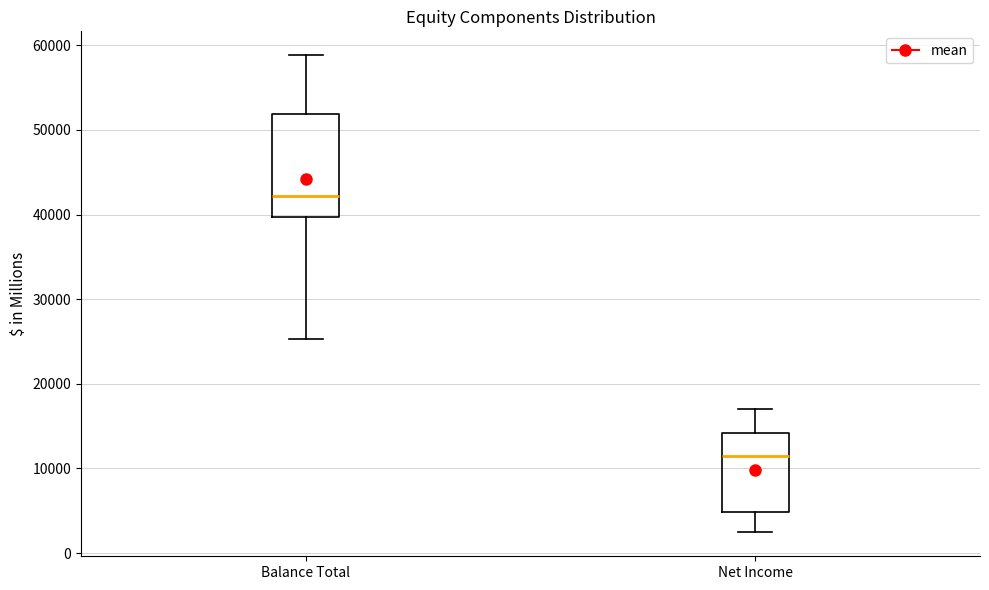

Where is the upper edge of the box for Balance Total on the y-axis? The values are not printed on the chart, so give them approximately, as read against the axis.

52000